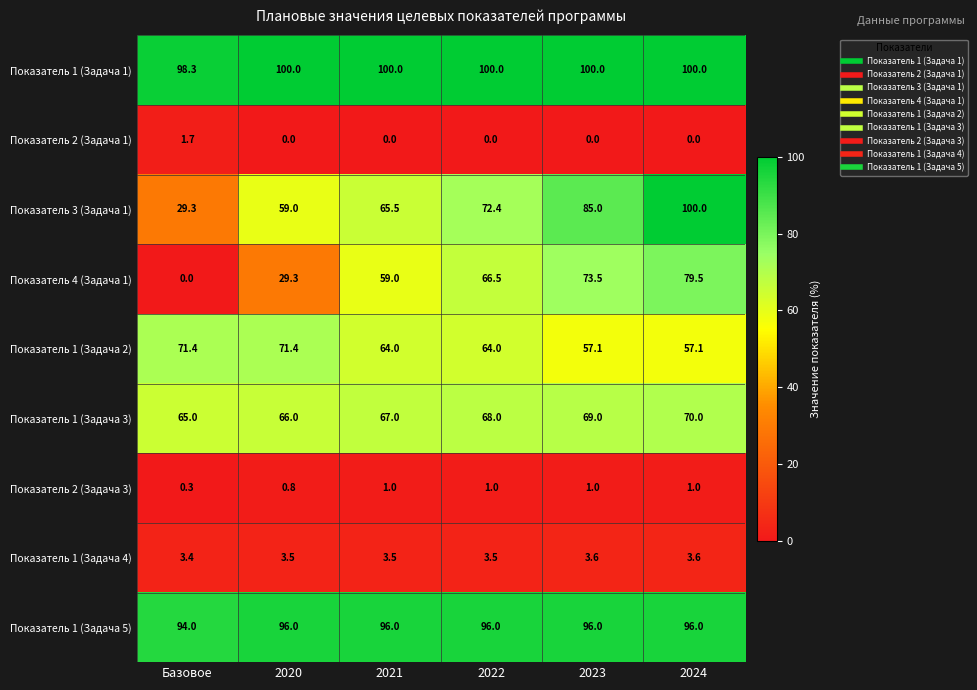

The value of Показатель 4 (Задача 1) at 2020 is 29.3. True or false?

True